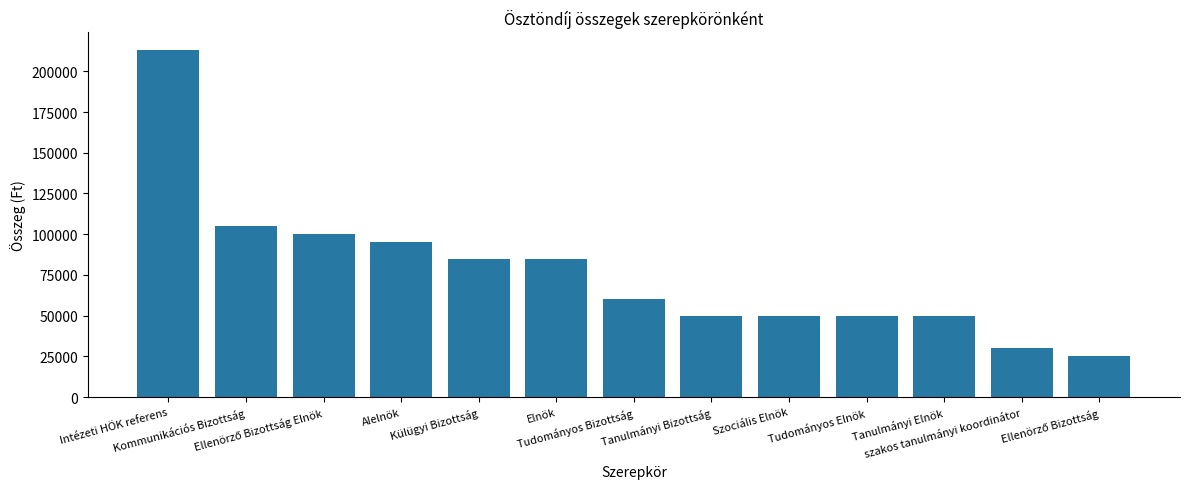

What is the average value?

76788